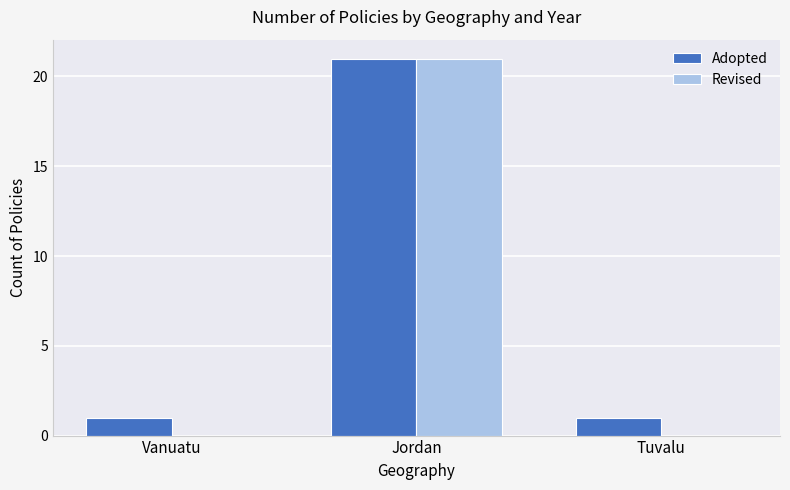

At which category is the sum across all series the highest?

Jordan